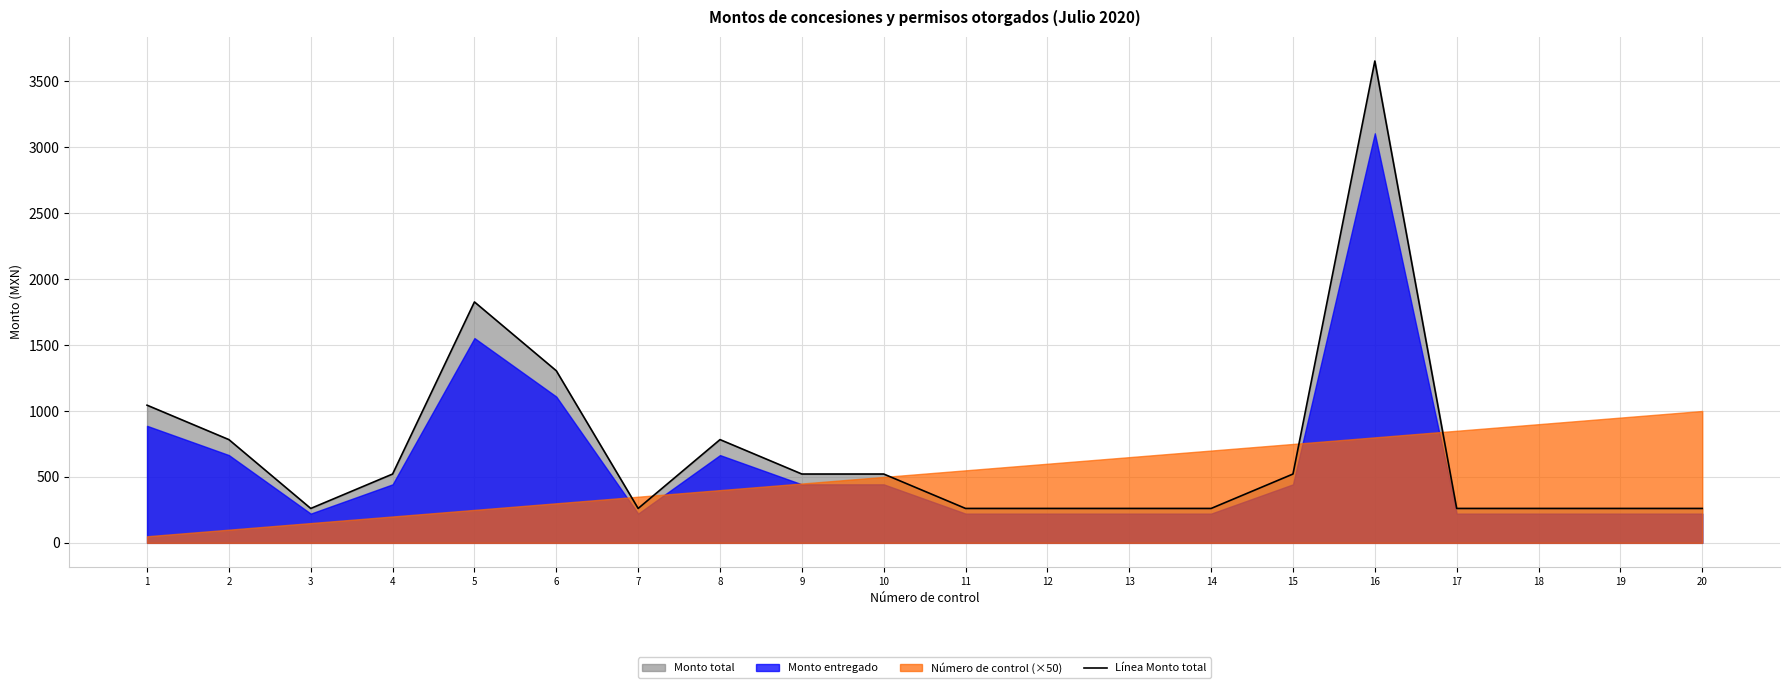

Reading left to right, what are all the values shown in this chart?

1044	783	261	522	1827	1305	261	783	522	522	261	261	261	261	522	3654	261	261	261	261